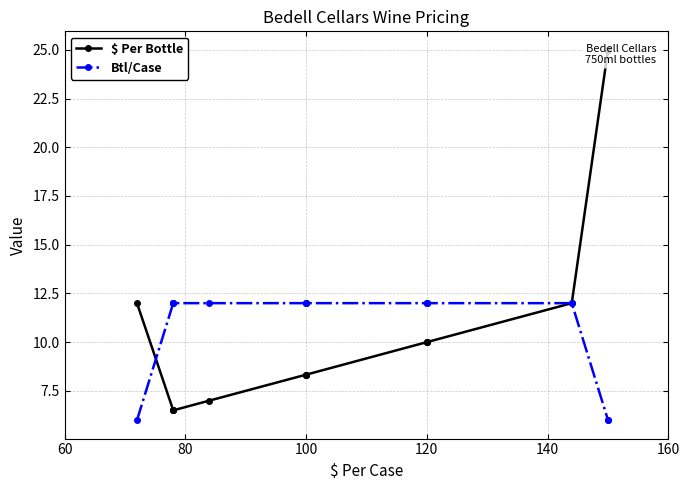

What is the difference between the maximum and minimum values in the $ Per Bottle series?

18.5